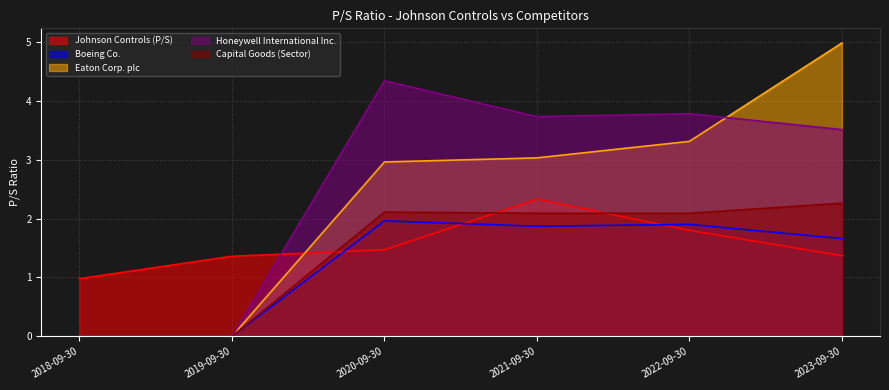

Rank the series by their maximum value, from highest to lowest.

Eaton Corp. plc, Honeywell International Inc., Johnson Controls (P/S), Capital Goods (Sector), Boeing Co.